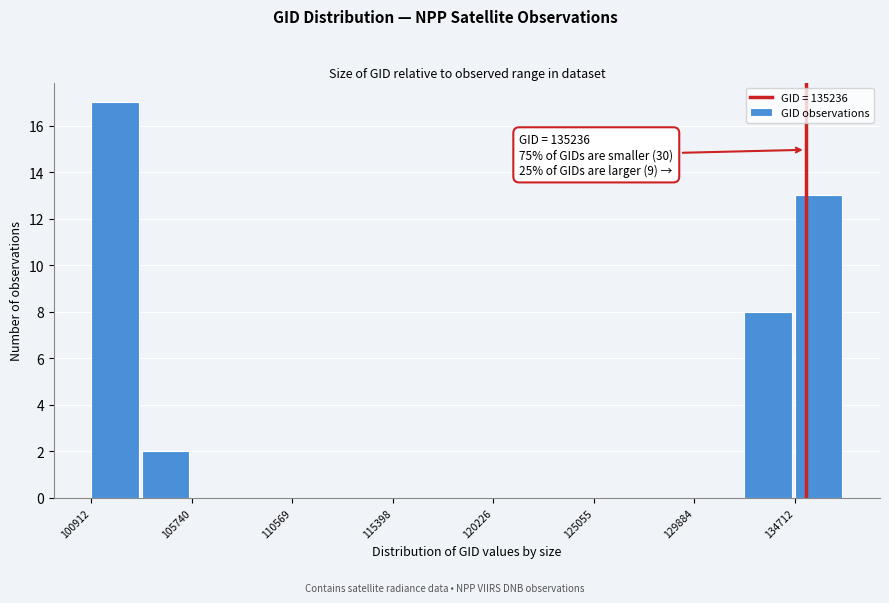

Which range on the x-axis has the tallest bar?

101000 to 103500